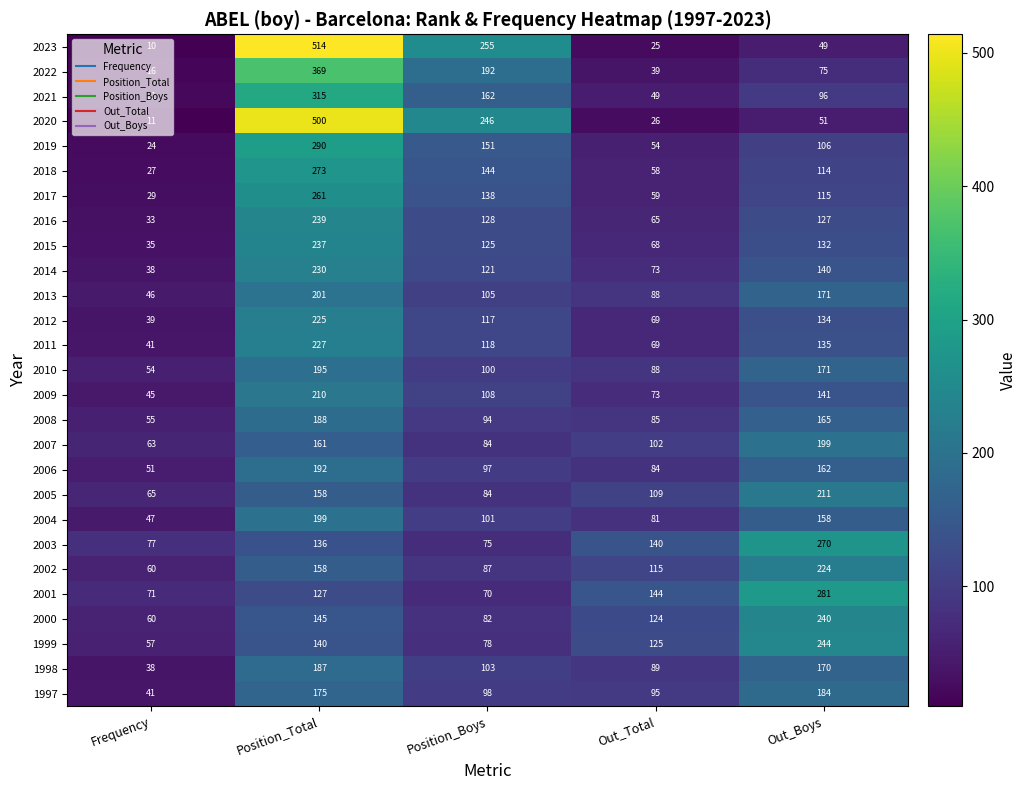

Count the number of categories in the chart.

5